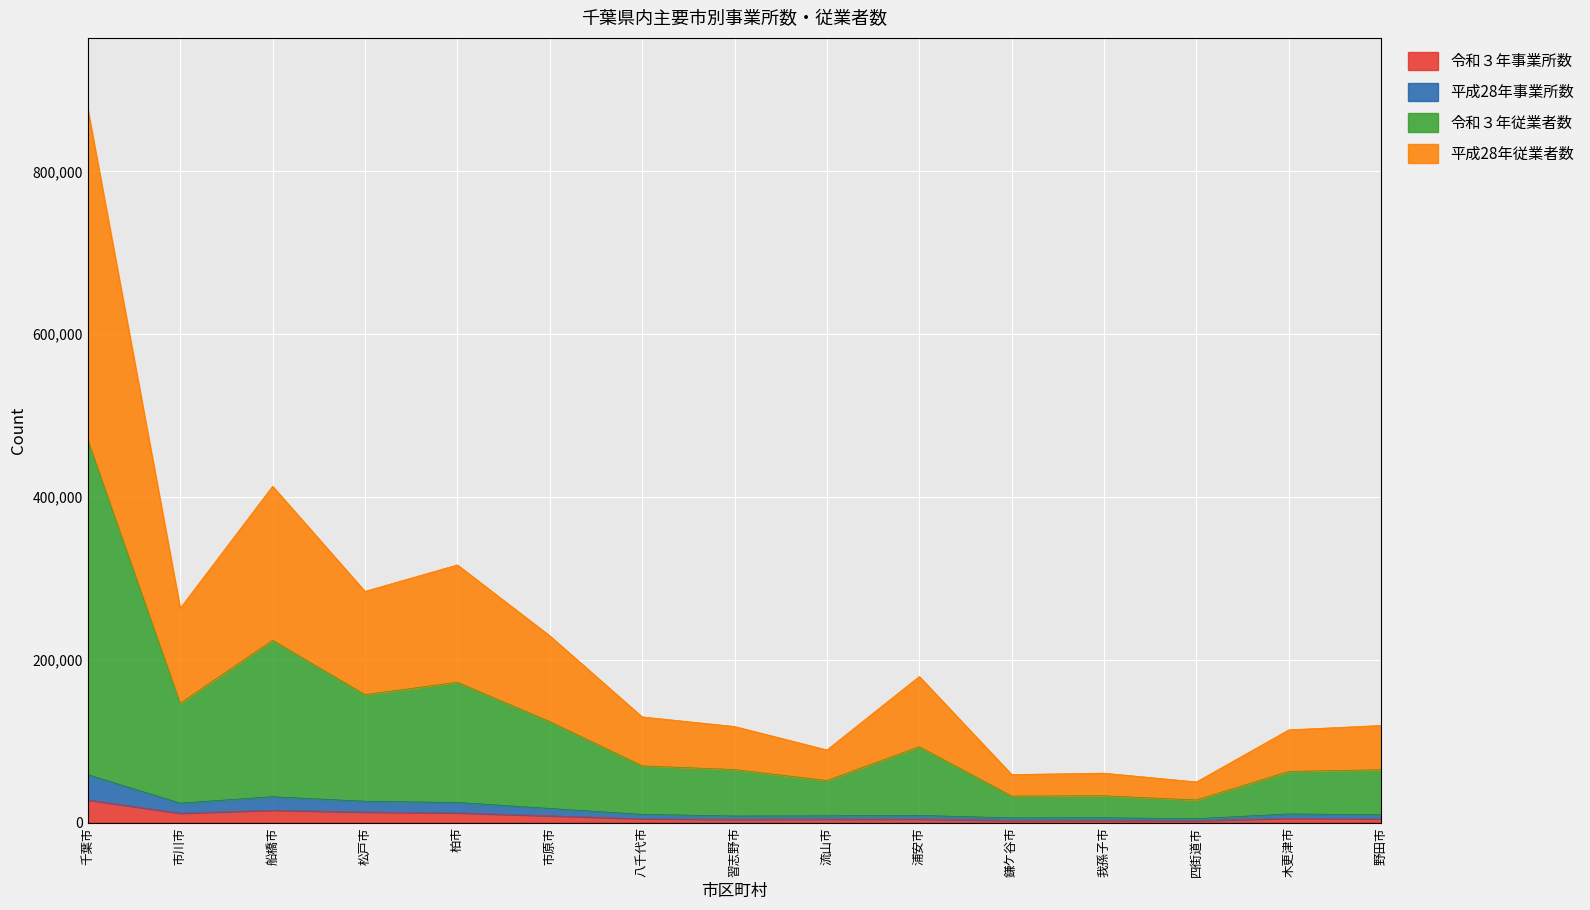

At 柏市, list the series in order from smallest to largest.

令和３年事業所数, 平成28年事業所数, 平成28年従業者数, 令和３年従業者数